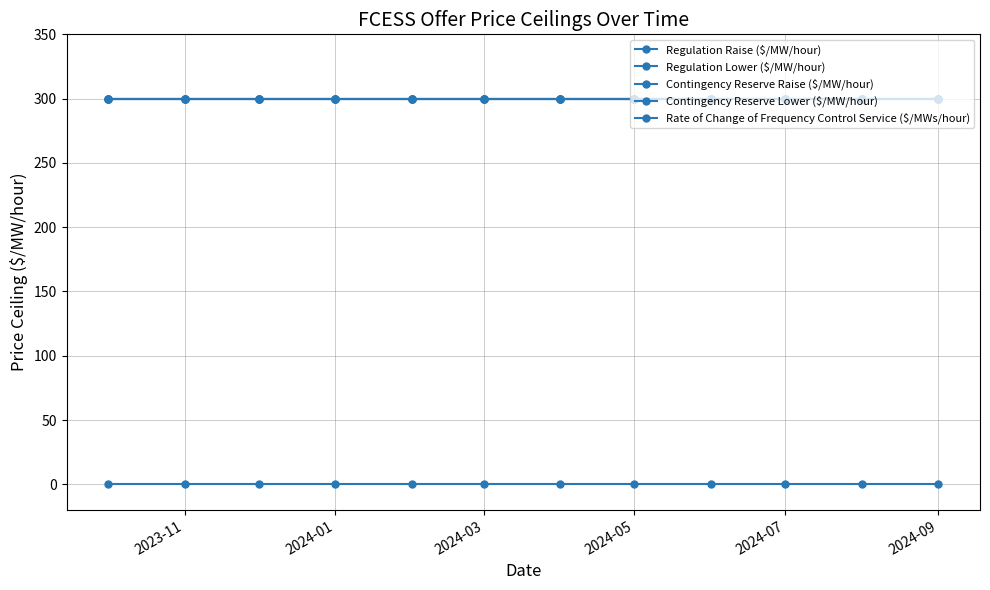

Is this an area chart (filled region under the line)?

No